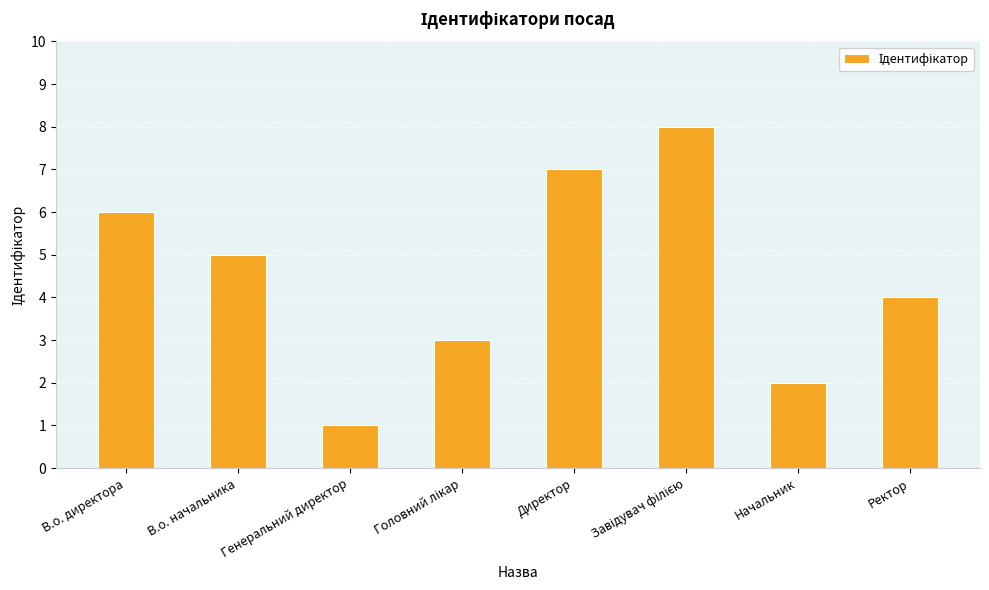

Are the bars grouped side by side (vs. stacked)?

No